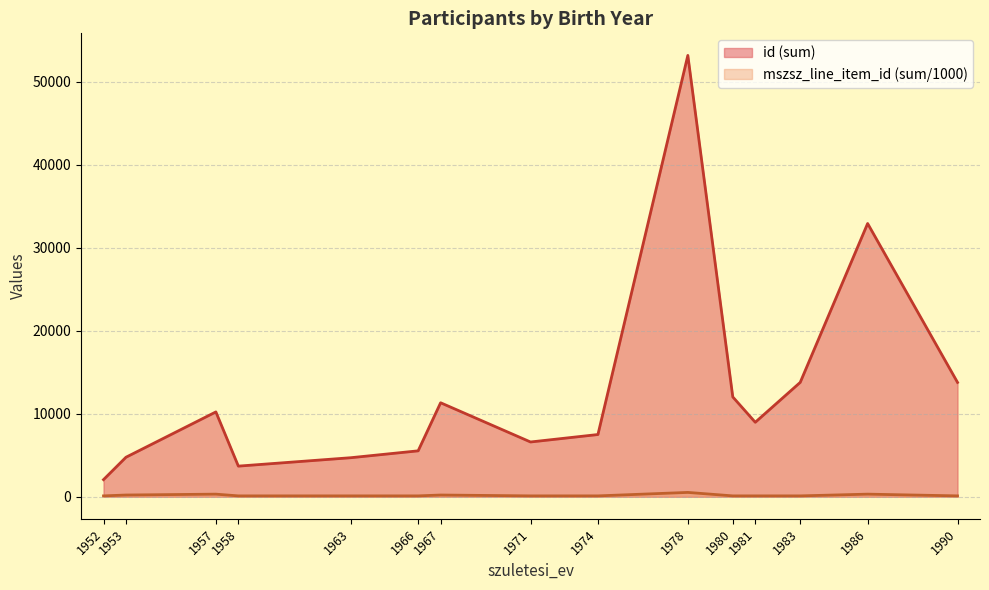

What is the difference between the mszsz_line_item_id values at 1967 and 1981?

1